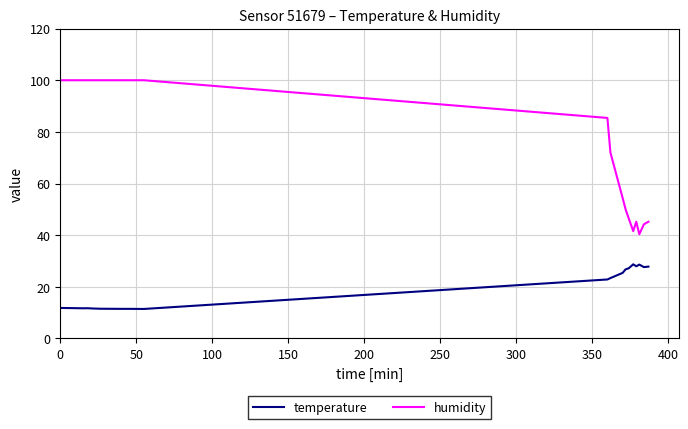

Which series has the widest spread of values?

humidity